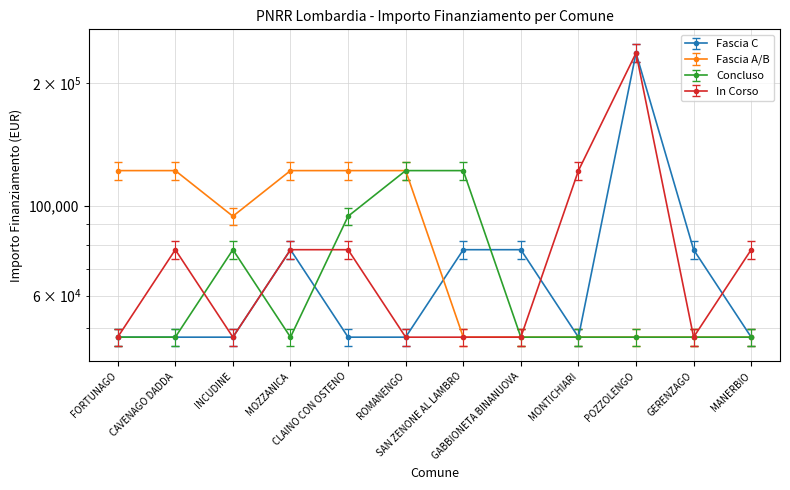

How many data points does each series have?

12